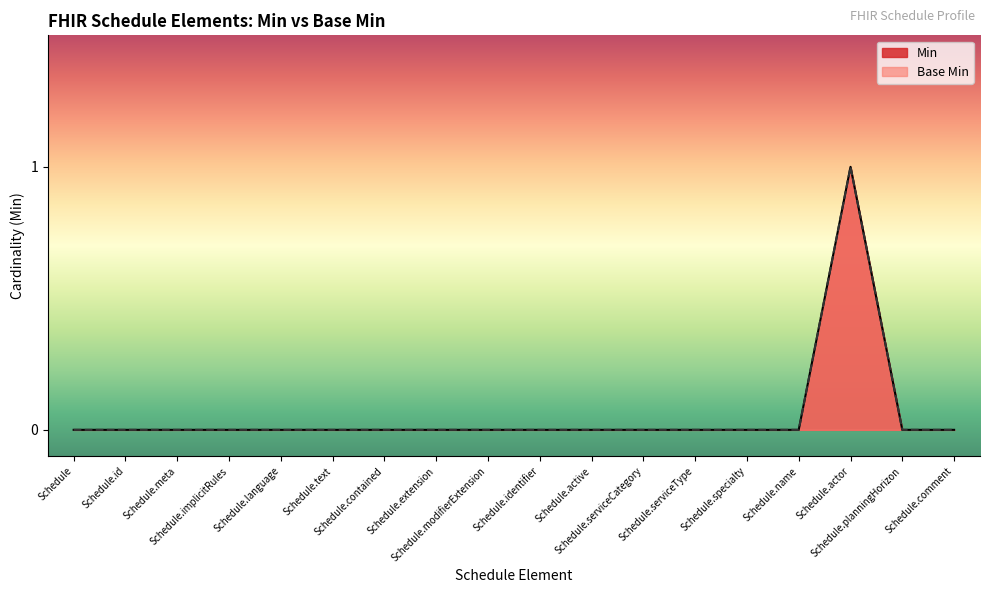

What position from the left is Schedule.meta?

3